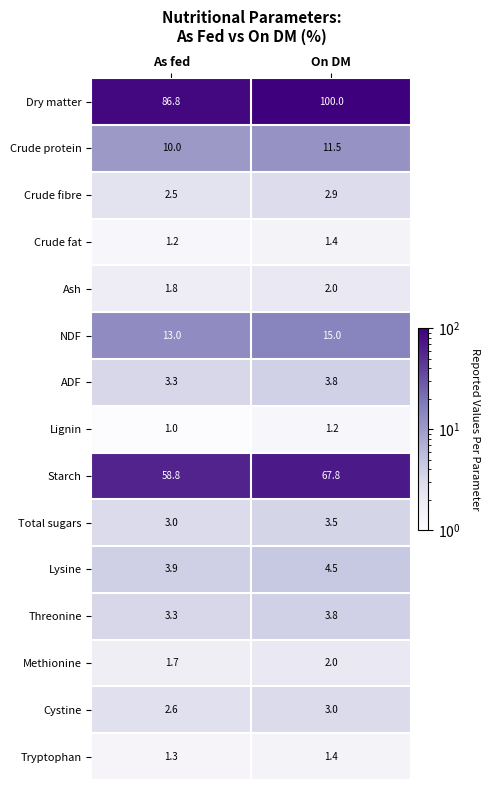

At which label is Methionine closest to 1?

As fed